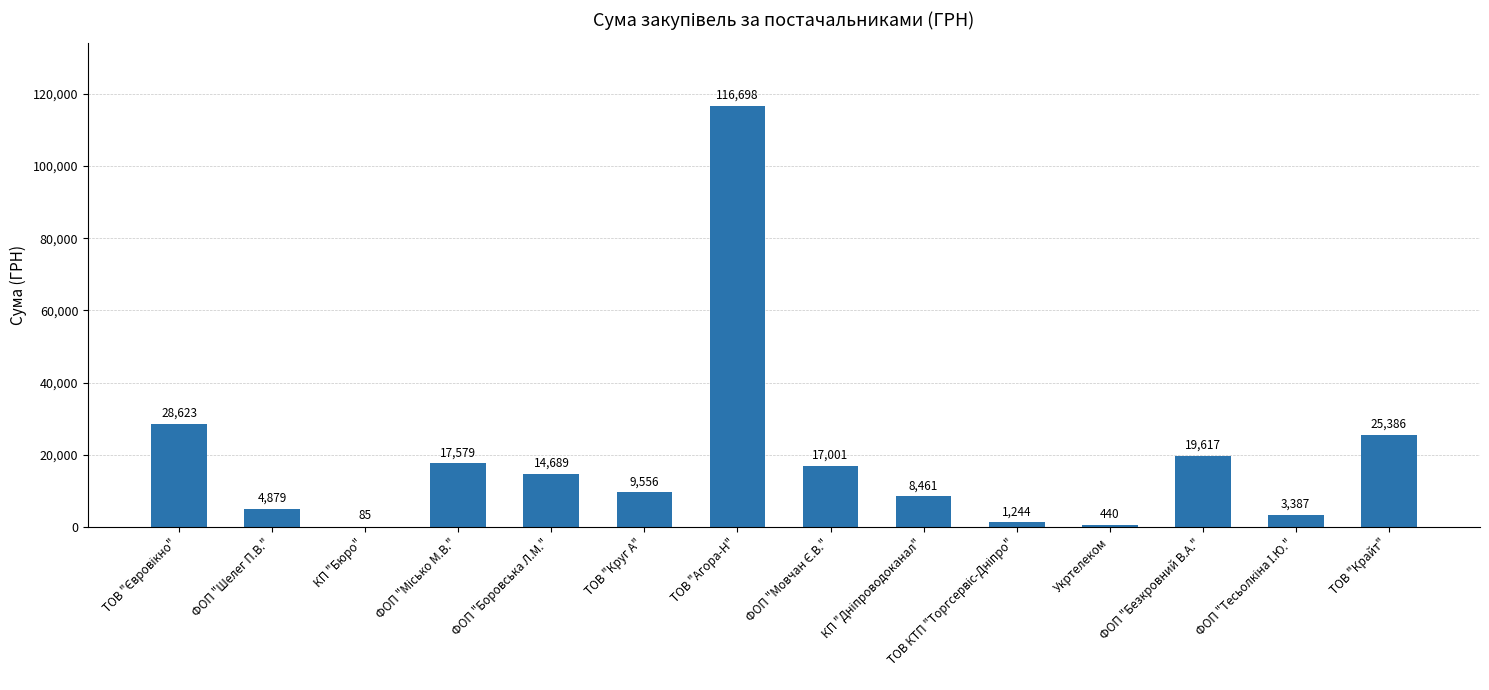

What is the greatest value displayed?

116698.1